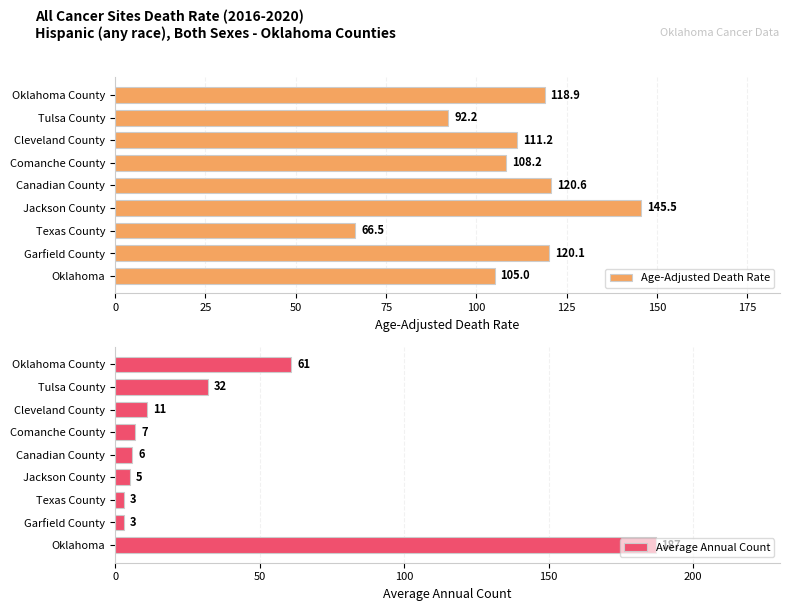

How many categories are shown in the chart?

9